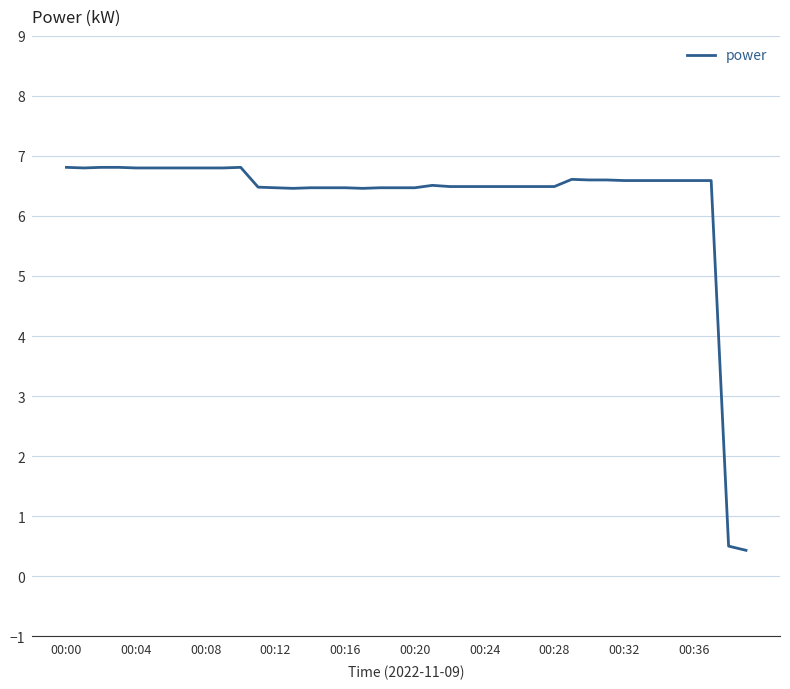

Reading left to right, transcribe all the data shown in this chart.

6.8	6.8	6.8	6.8	6.8	6.8	6.8	6.8	6.8	6.8	6.8	6.5	6.5	6.5	6.5	6.5	6.5	6.5	6.5	6.5	6.5	6.5	6.5	6.5	6.5	6.5	6.5	6.5	6.5	6.6	6.6	6.6	6.6	6.6	6.6	6.6	6.6	6.6	0.5	0.4